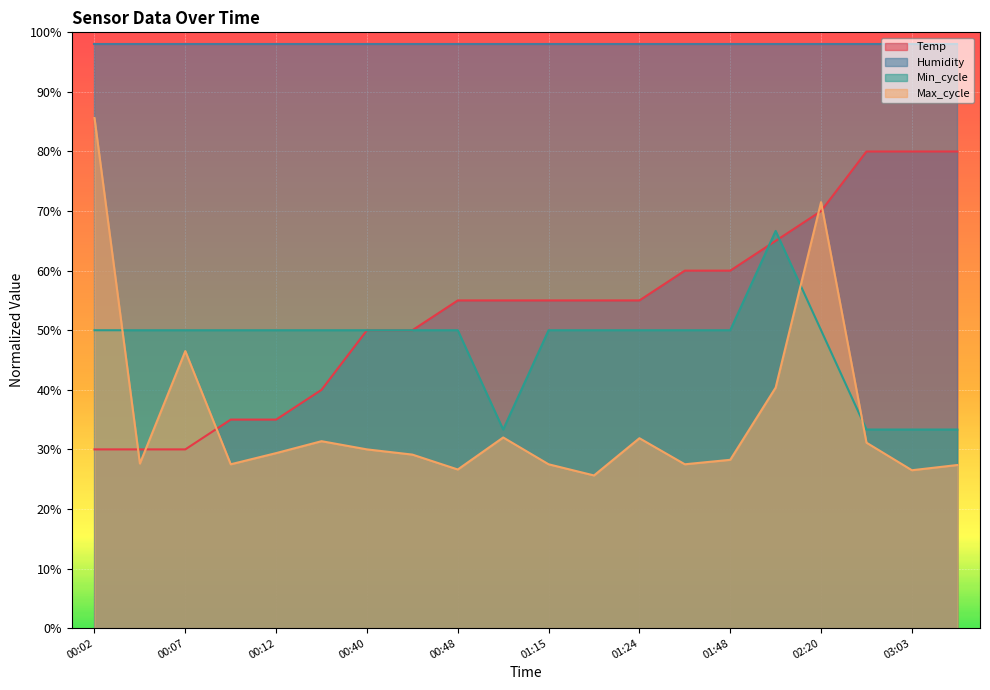

Where is Min_cycle nearest to the value 49?

00:02